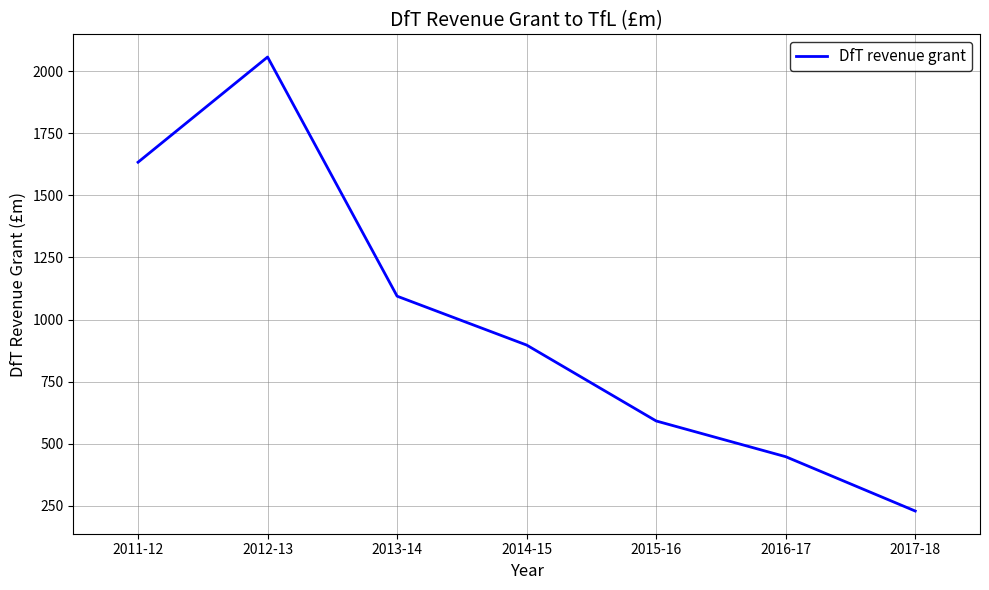

How many interior local peaks (higher than both neighbors) does the data have?

1